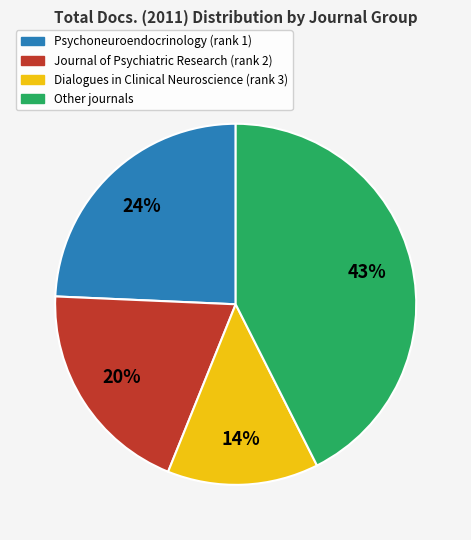

True or false: Journal of Psychiatric Research (rank 2) accounts for 9% of the total.

False